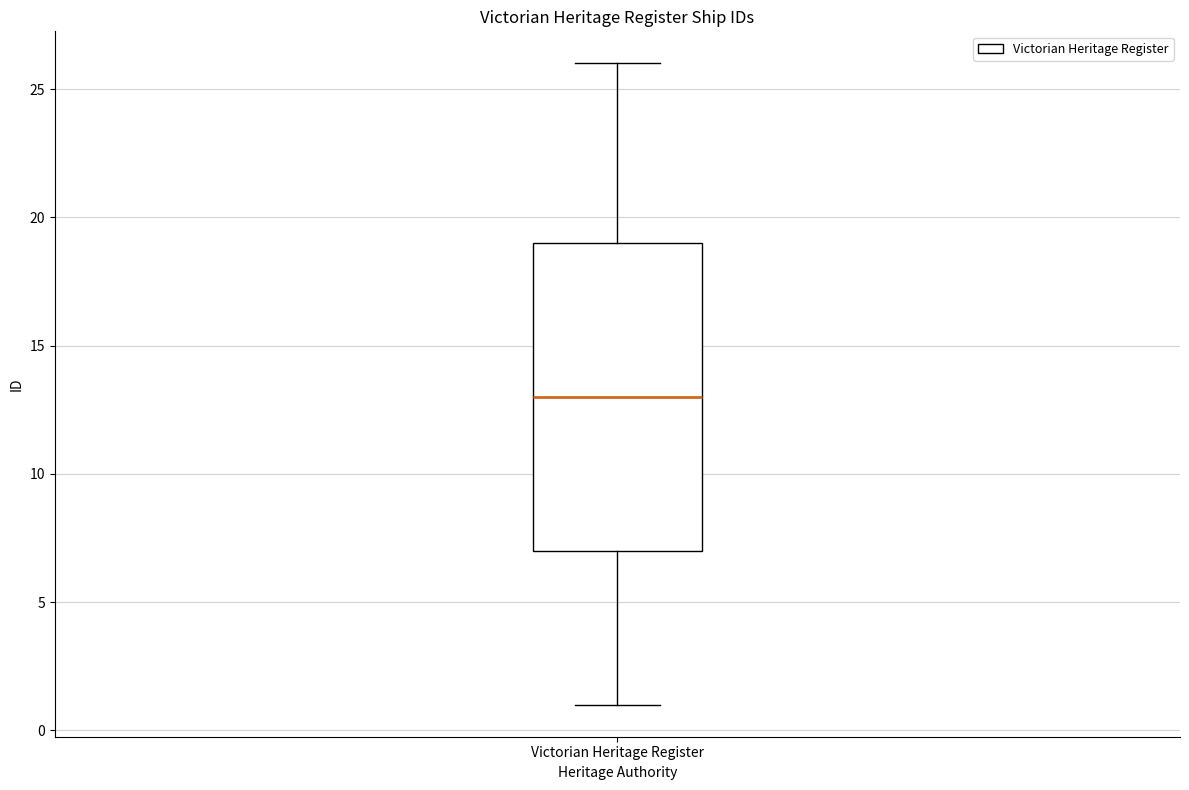

Transcribe this box plot: give where the median line is, the range the box spans, and where the two whiskers end, as read against the y-axis. The values are not printed on the chart, so give them approximately, as read against the axis.

median 13, box 7 to 19, whiskers 1 to 26